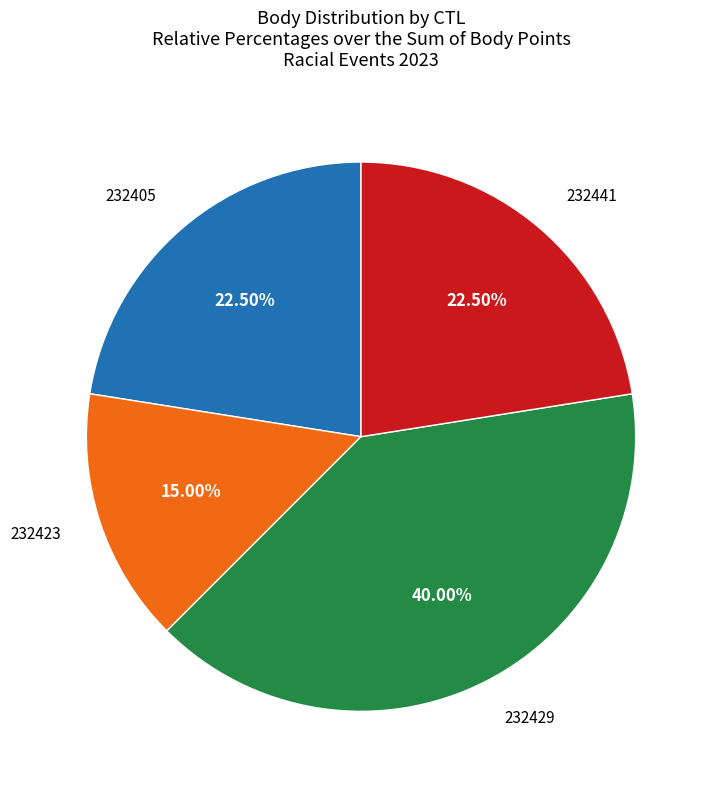

Does any single category account for the majority?

No